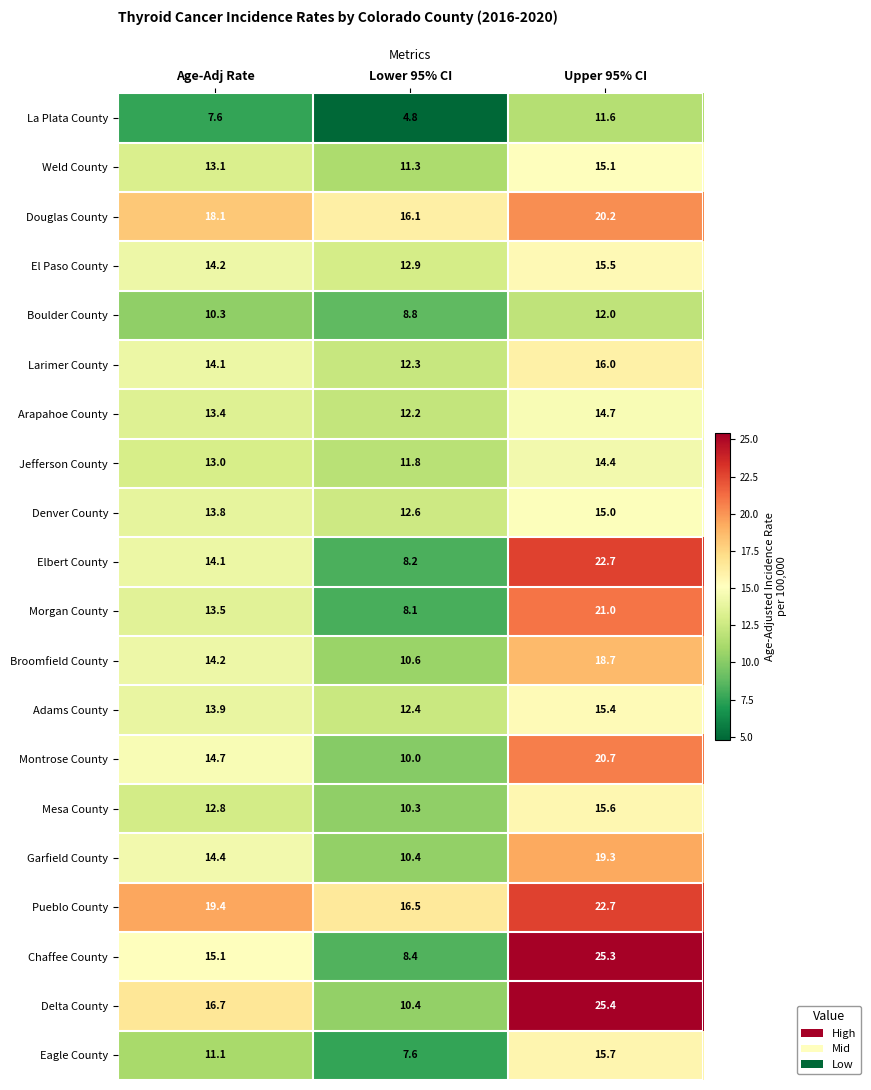

Where is Morgan County nearest to the value 14?

Age-Adj Rate